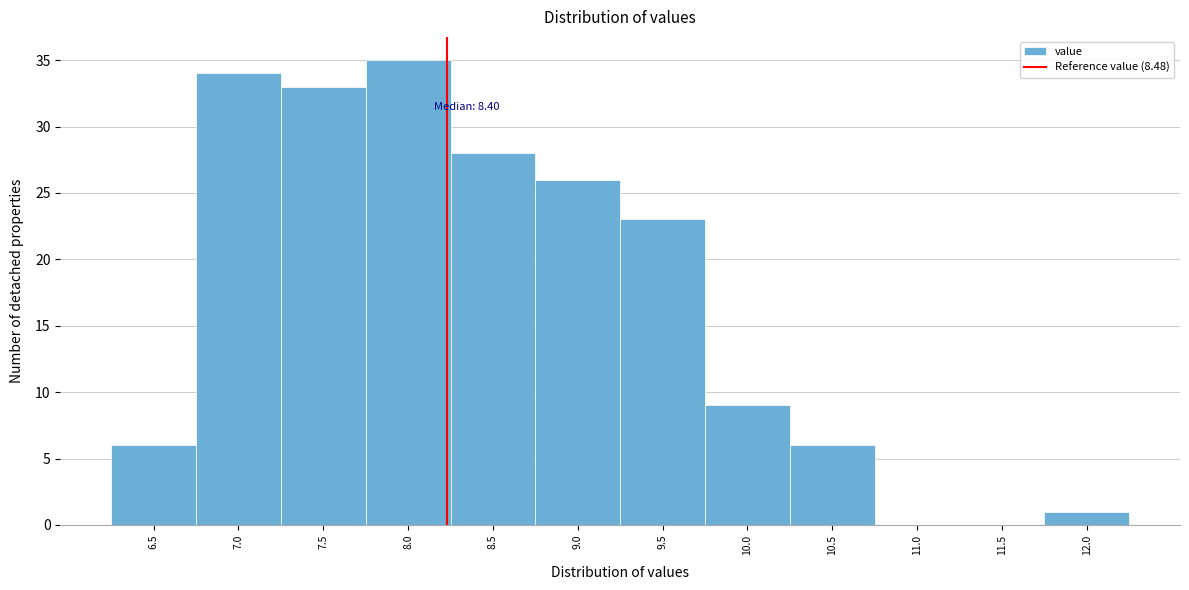

What is the maximum value shown in the chart?

35